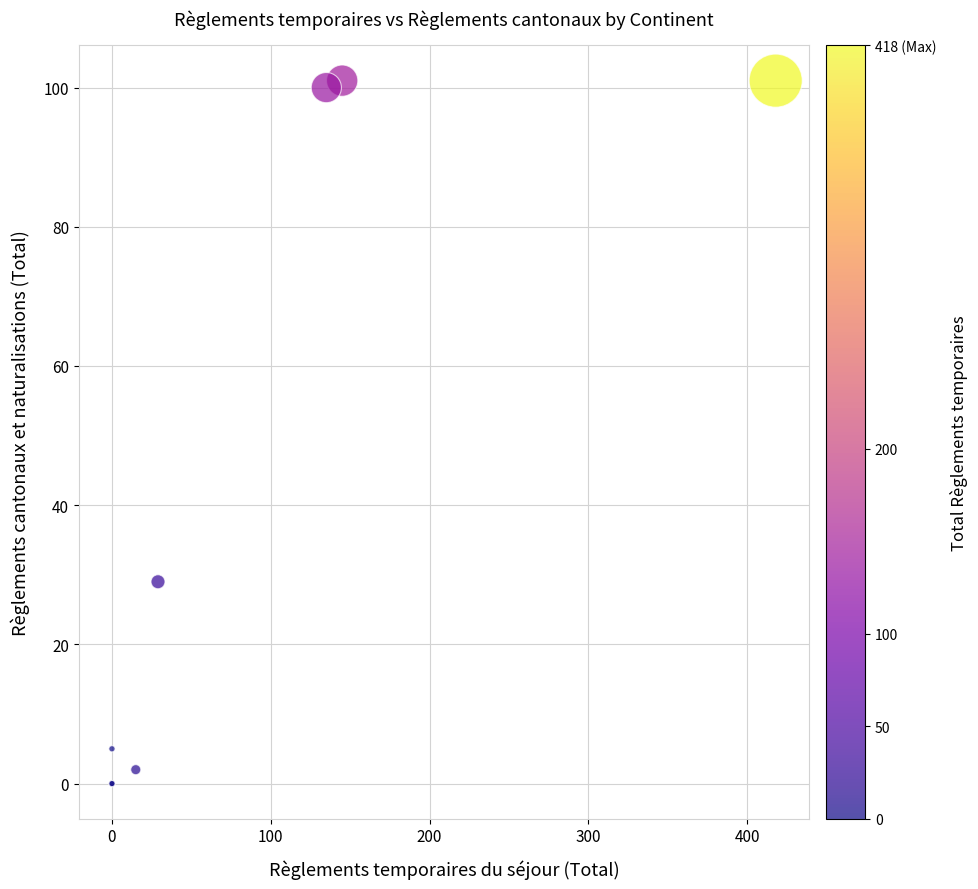

What Y value in the scatter plot is closest to 50?

29